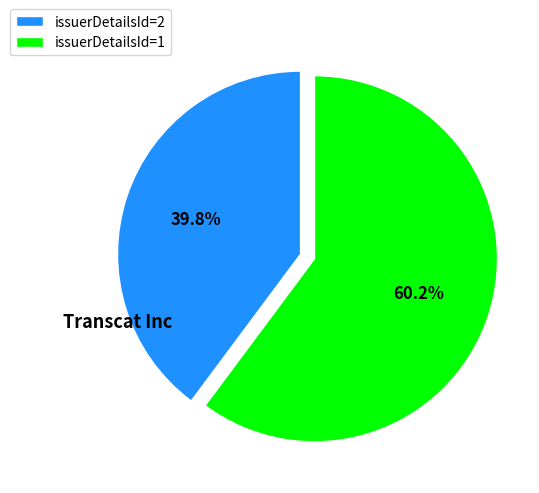

Which category accounts for the majority?

issuerDetailsId=1